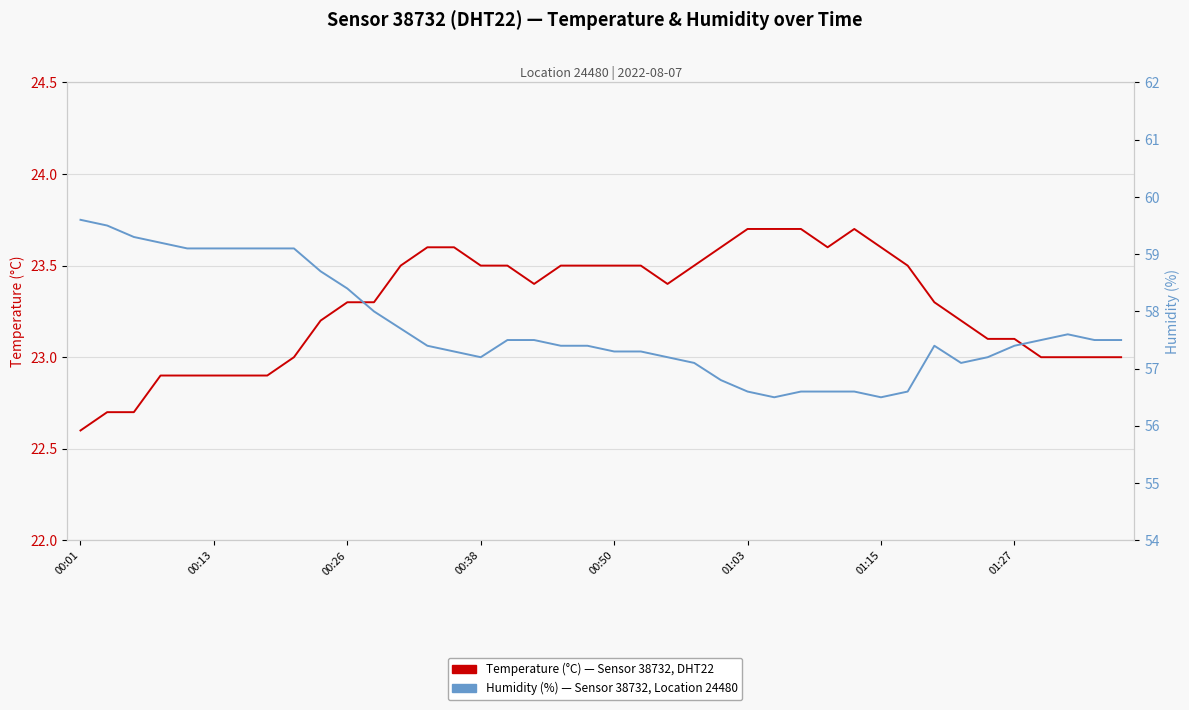

What is the difference between the Temperature (°C) values at 13 and 8?

0.6